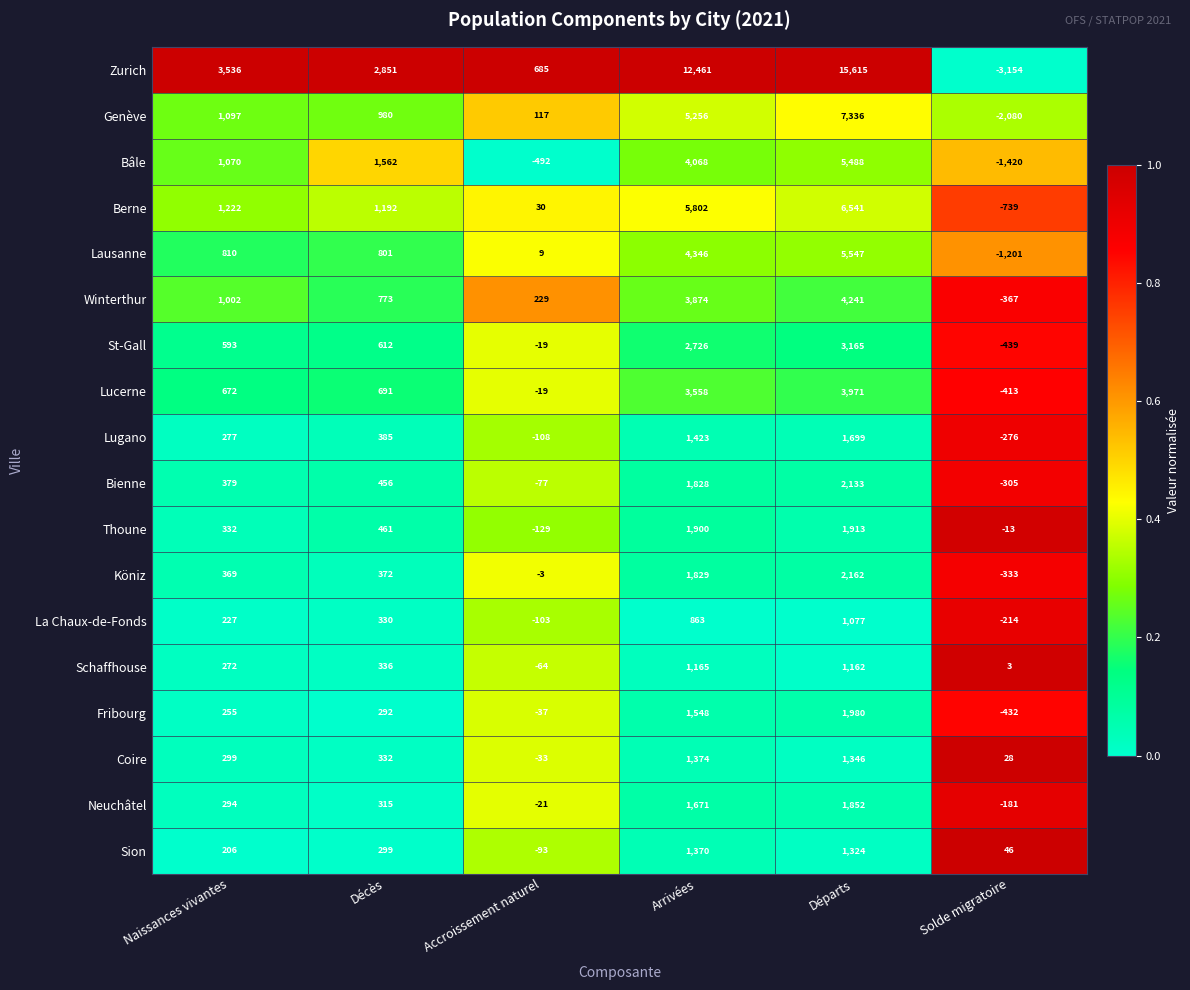

How many distinct data groups are displayed?

18